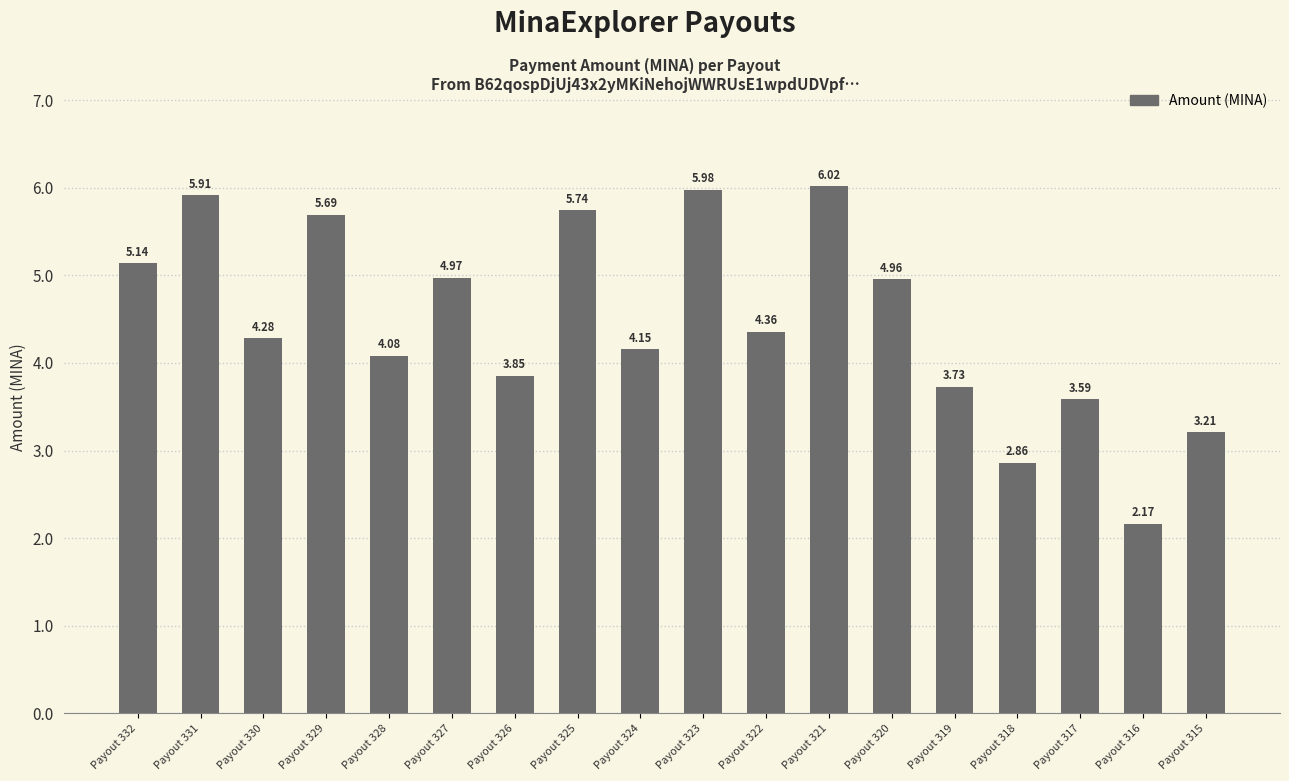

At which label is the value closest to 4?

Payout 328